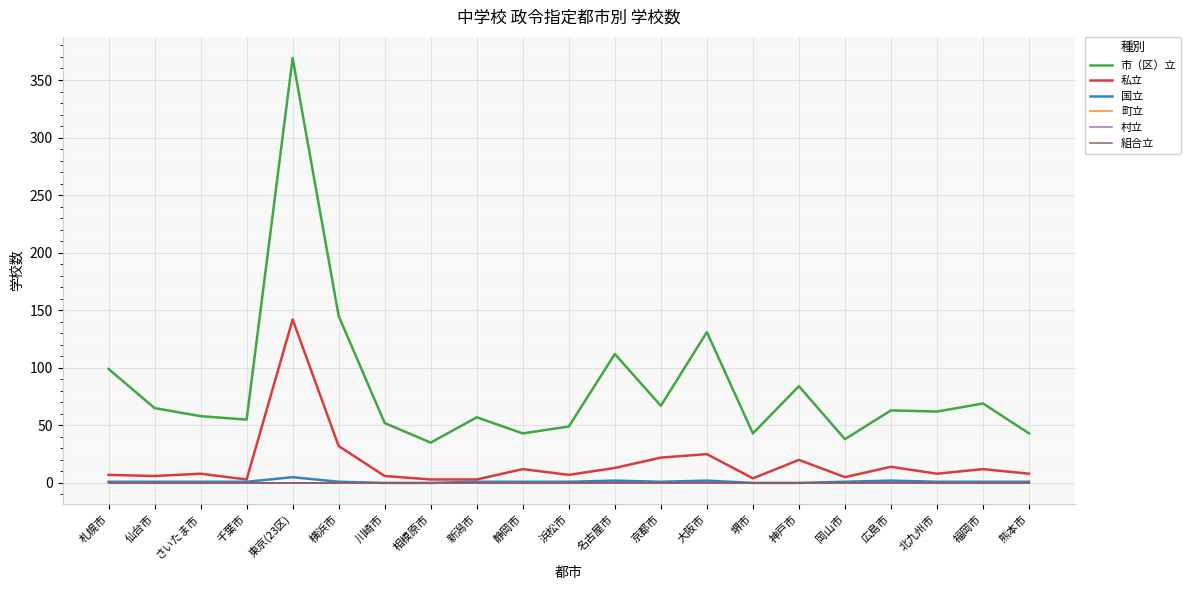

True or false: 組合立 and 国立 cross at least once.

False